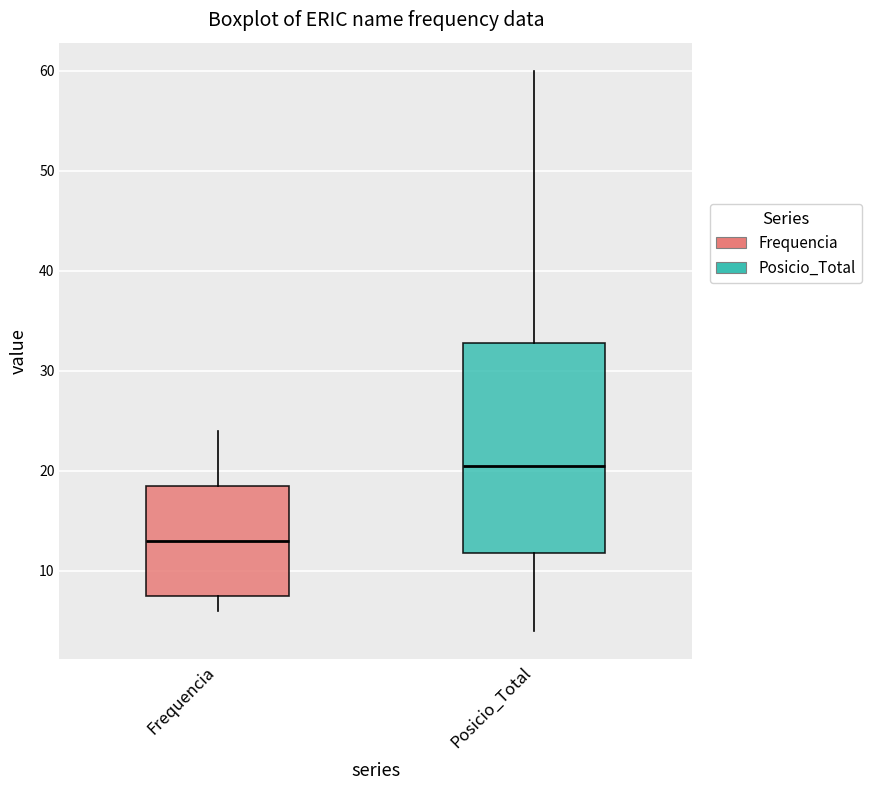

Reading left to right, transcribe this box plot: for each box, give where its median line is, the range the box spans, and where its two whiskers end, as read against the y-axis. The values are not printed on the chart, so give them approximately, as read against the axis.

Frequencia: median 13, box 8 to 19, whiskers 6 to 24
Posicio_Total: median 21, box 12 to 33, whiskers 4 to 60